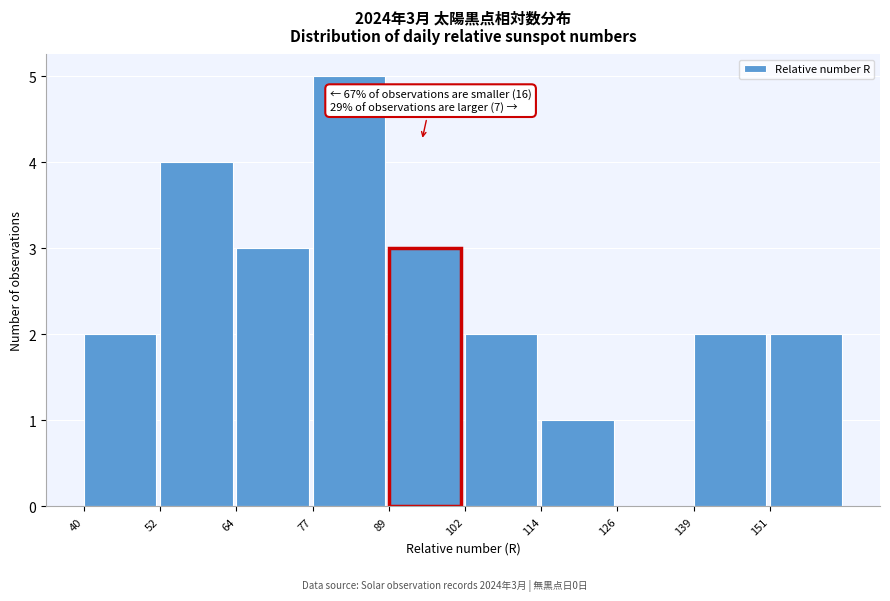

Over which range of the x-axis is the bar tallest?

77.2 to 89.6